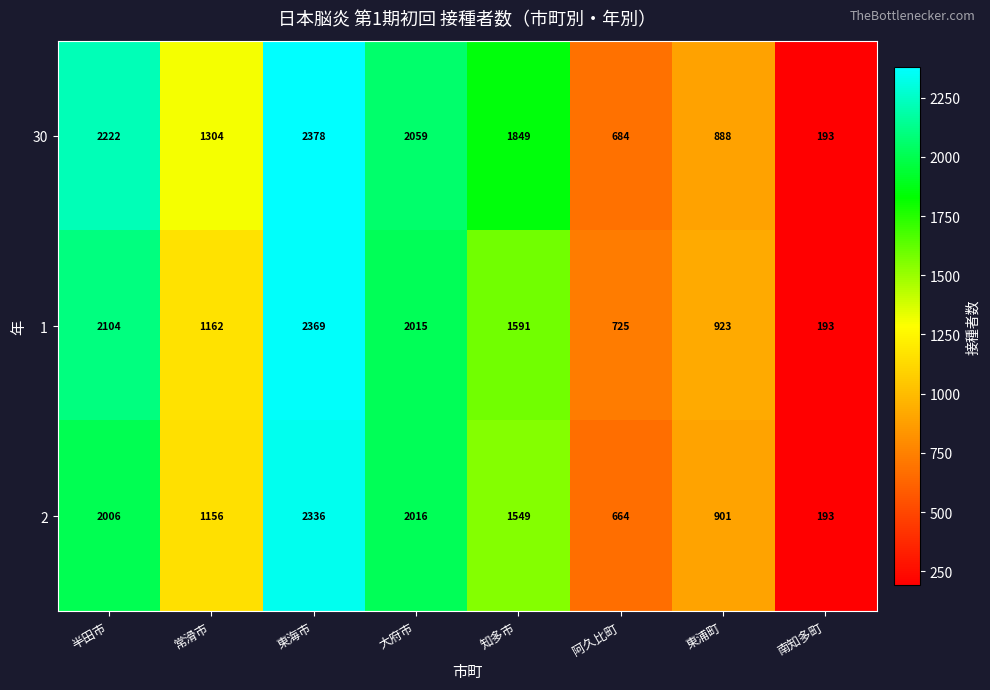

The value of 30 at 東浦町 is 888. True or false?

True